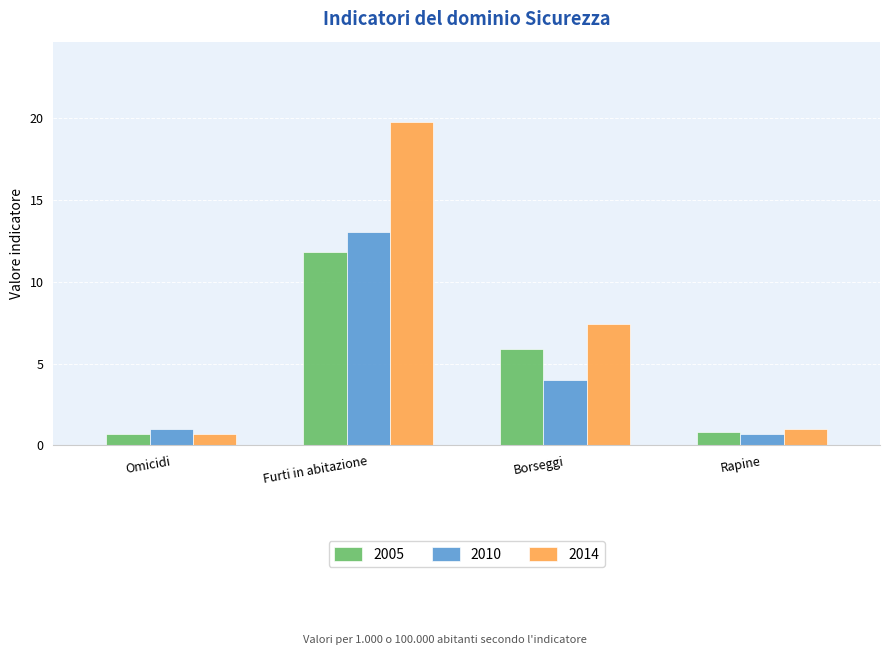

Which series has the largest range (max minus min)?

2014